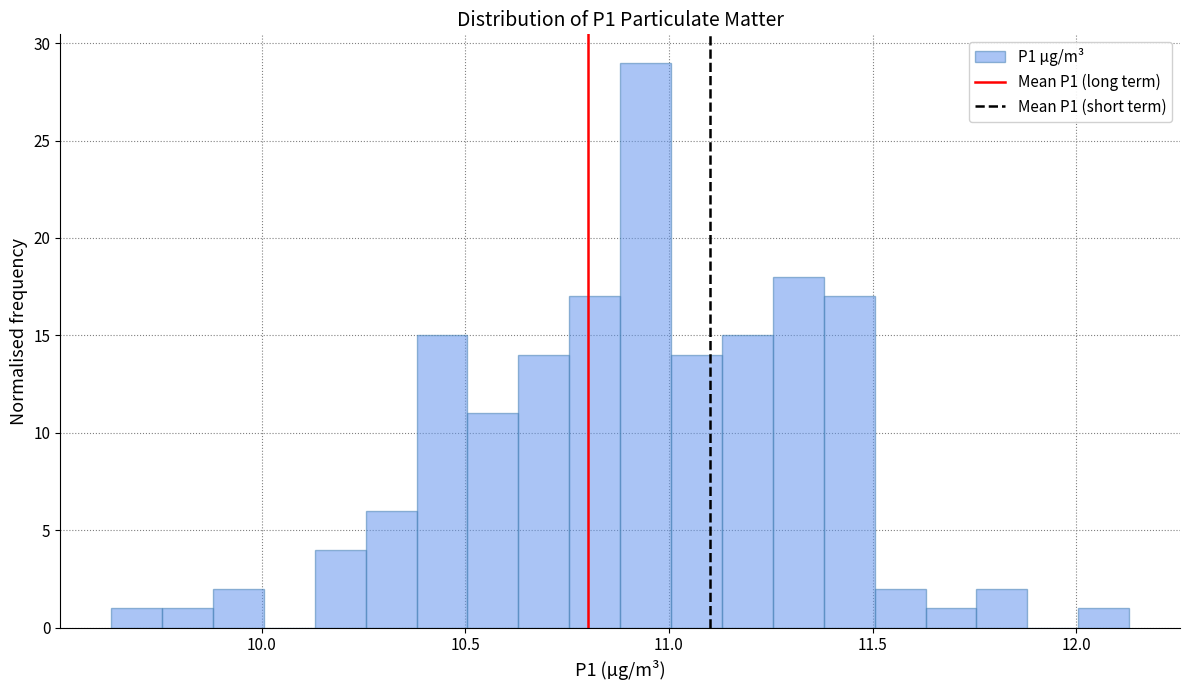

Read against the x-axis, roughly where is the centre of the tallest bar?

10.95